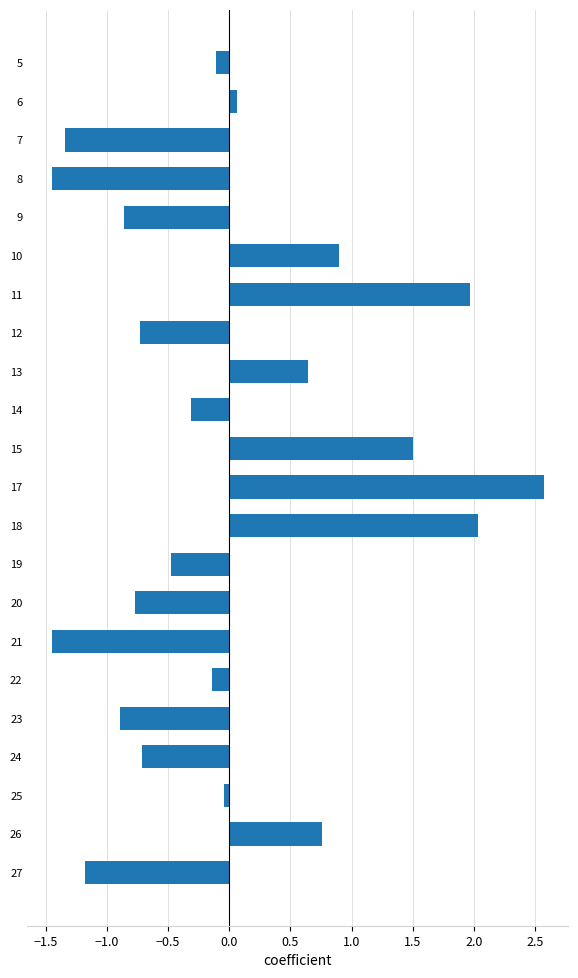

How many data points does each series have?

22